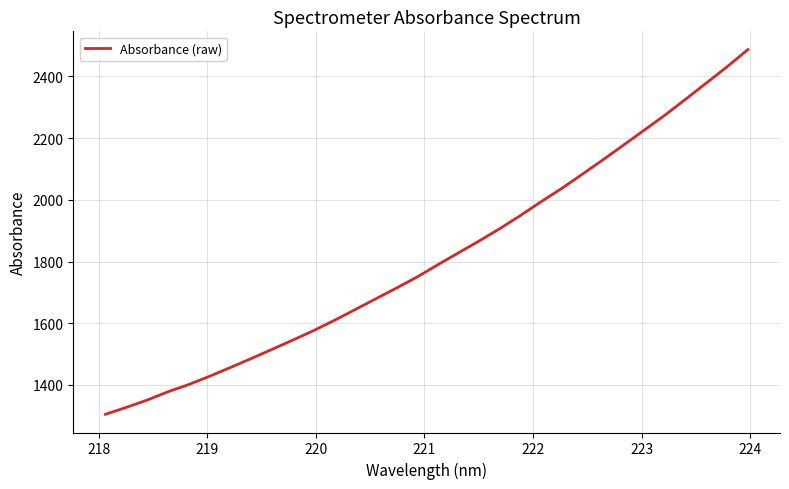

What is the difference between the maximum and minimum values?

1182.3